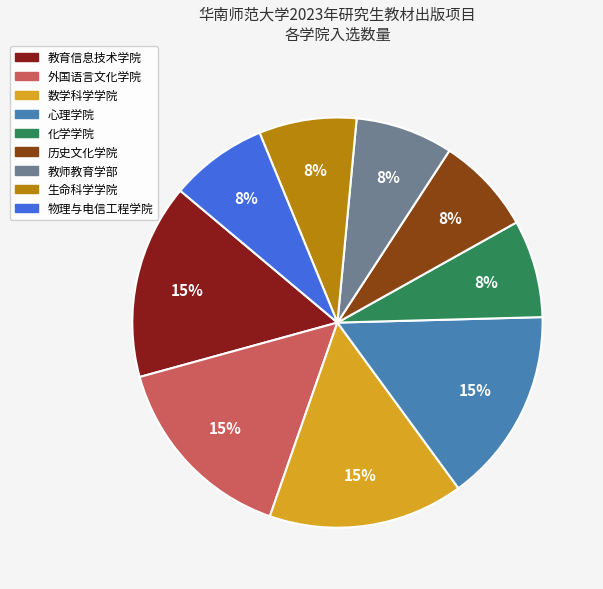

Is the sum of 历史文化学院 and 外国语言文化学院 greater than half?

No